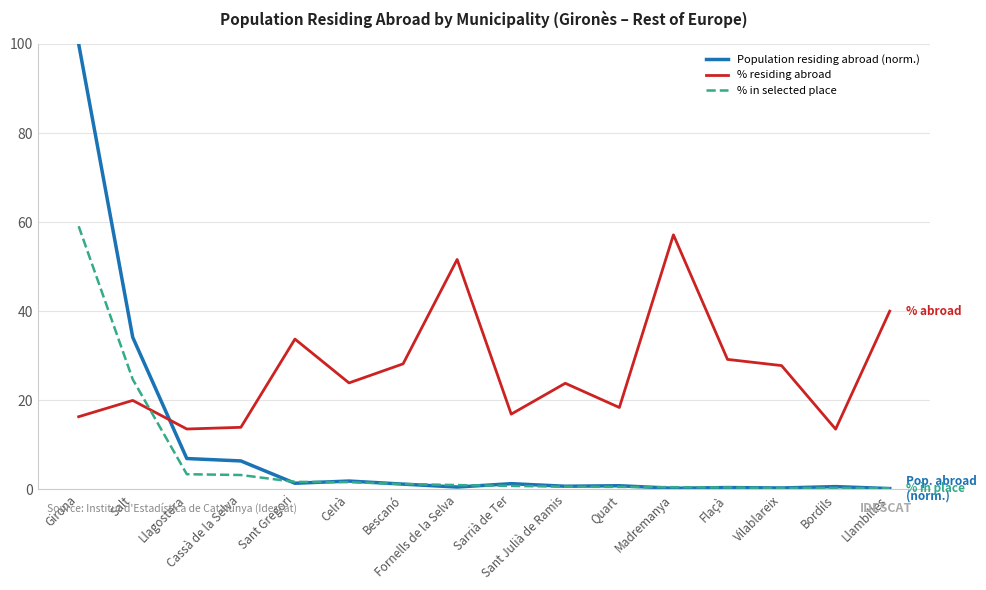

Is the value of % residing abroad at Madremanya greater than the value of % in selected place at Vilablareix?

Yes